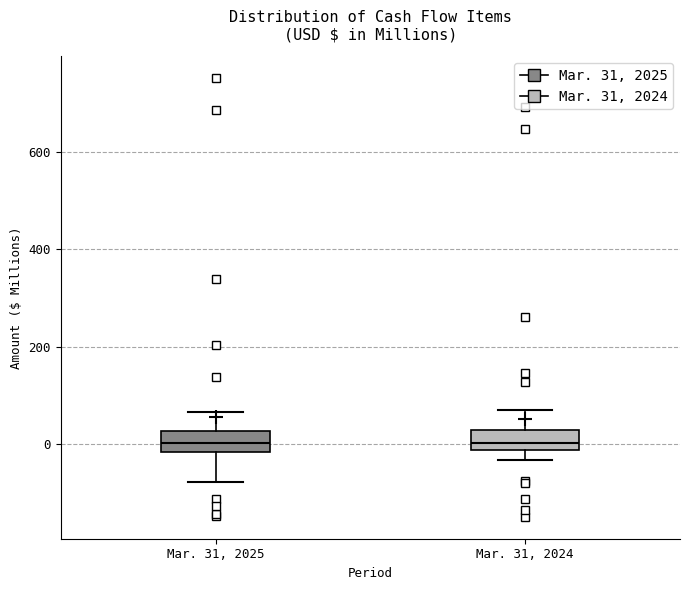

Reading left to right, transcribe this box plot: for each box, give where its median line is, the range the box spans, and where its two whiskers end, as read against the y-axis. The values are not printed on the chart, so give them approximately, as read against the axis.

Mar. 31, 2025: median 0, box -20 to 20, whiskers -80 to 60
Mar. 31, 2024: median 0, box -20 to 20, whiskers -40 to 80